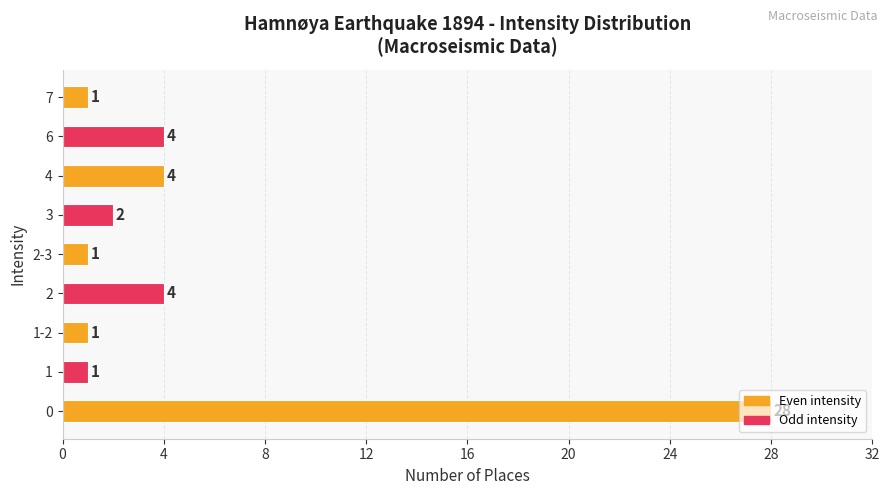

What is the maximum value shown in the chart?

28